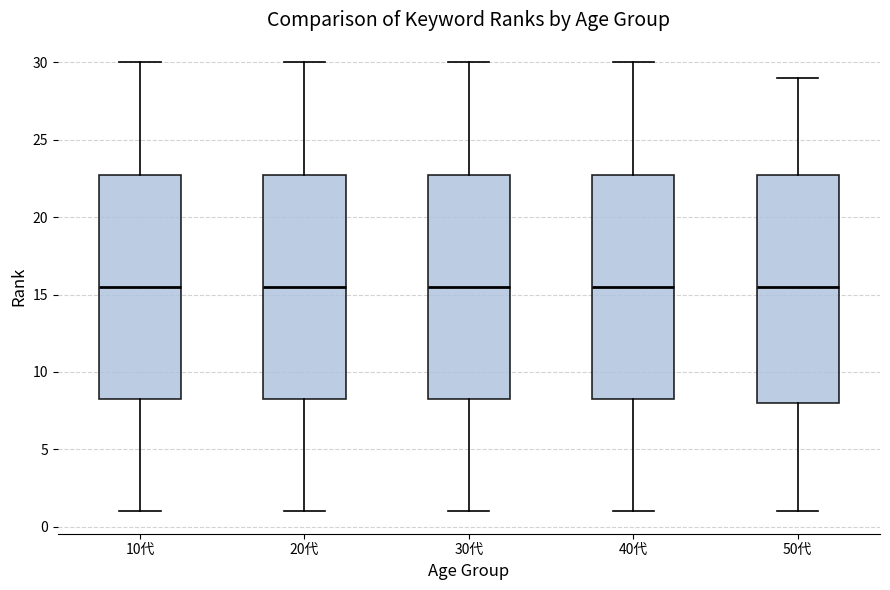

Reading left to right, read every box against the y-axis: the position of its median line, the range the box covers, and the ends of its whiskers. The values are not printed on the chart, so give them approximately, as read against the axis.

10代: median 15.5, box 8.5 to 23.0, whiskers 1.0 to 30.0
20代: median 15.5, box 8.5 to 23.0, whiskers 1.0 to 30.0
30代: median 15.5, box 8.5 to 23.0, whiskers 1.0 to 30.0
40代: median 15.5, box 8.5 to 23.0, whiskers 1.0 to 30.0
50代: median 15.5, box 8.0 to 23.0, whiskers 1.0 to 29.0